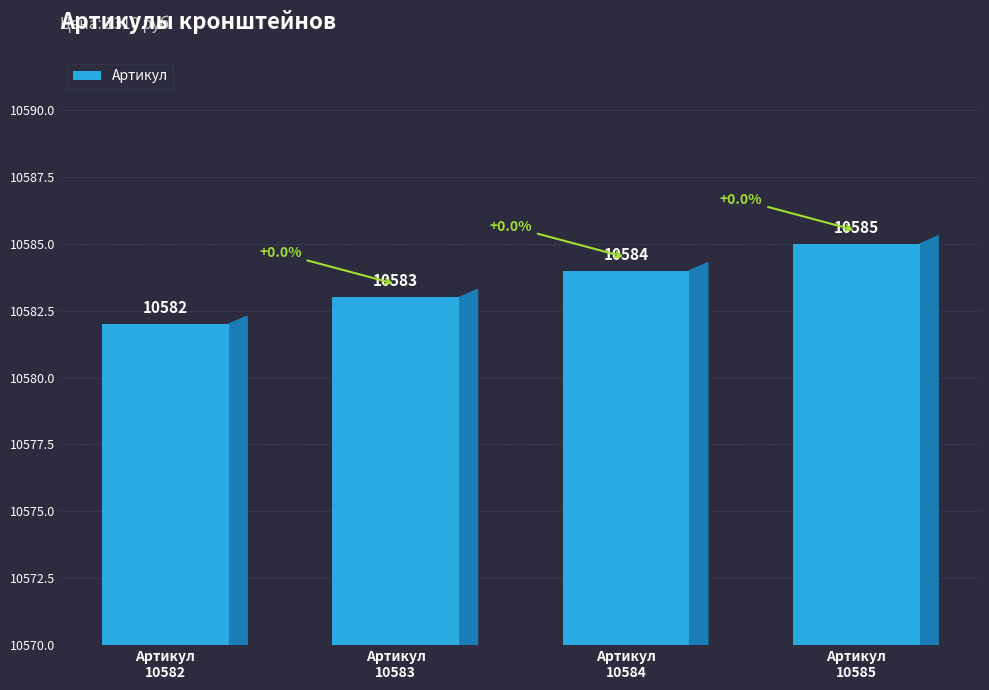

Which category has the lowest value across all series?

Артикул
10582